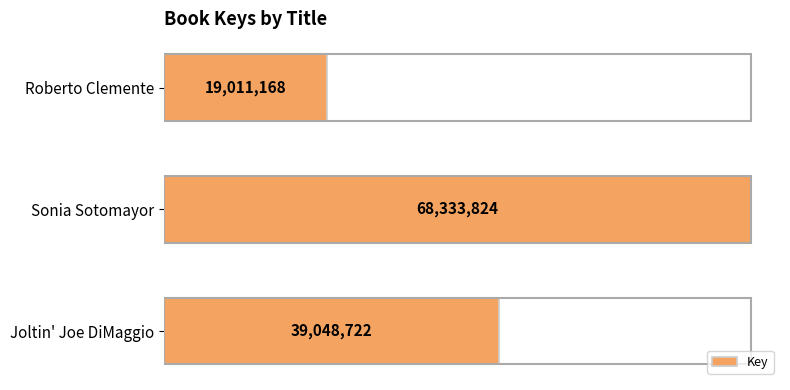

Which label corresponds to the smallest value in the chart?

Roberto Clemente